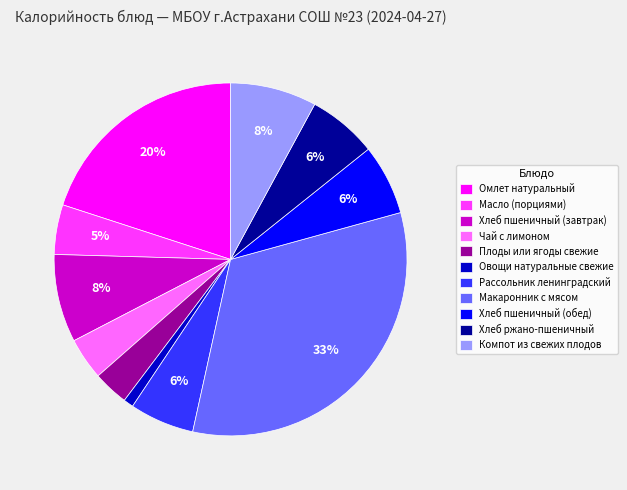

To the nearest percent, what is the combined percentage of Макаронник с мясом and Хлеб пшеничный (обед)?

39%